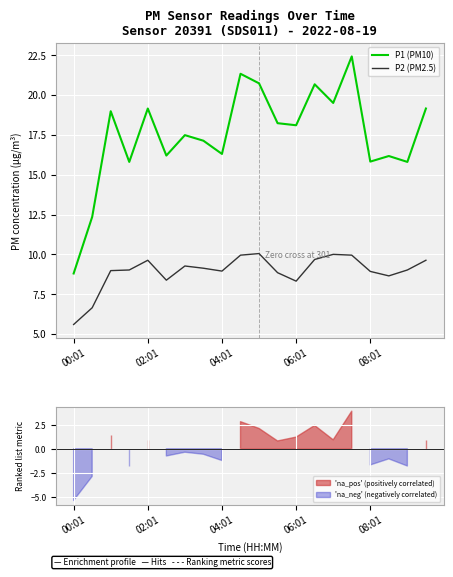

What are all the series names shown in the legend?

P1 (PM10), P2 (PM2.5)